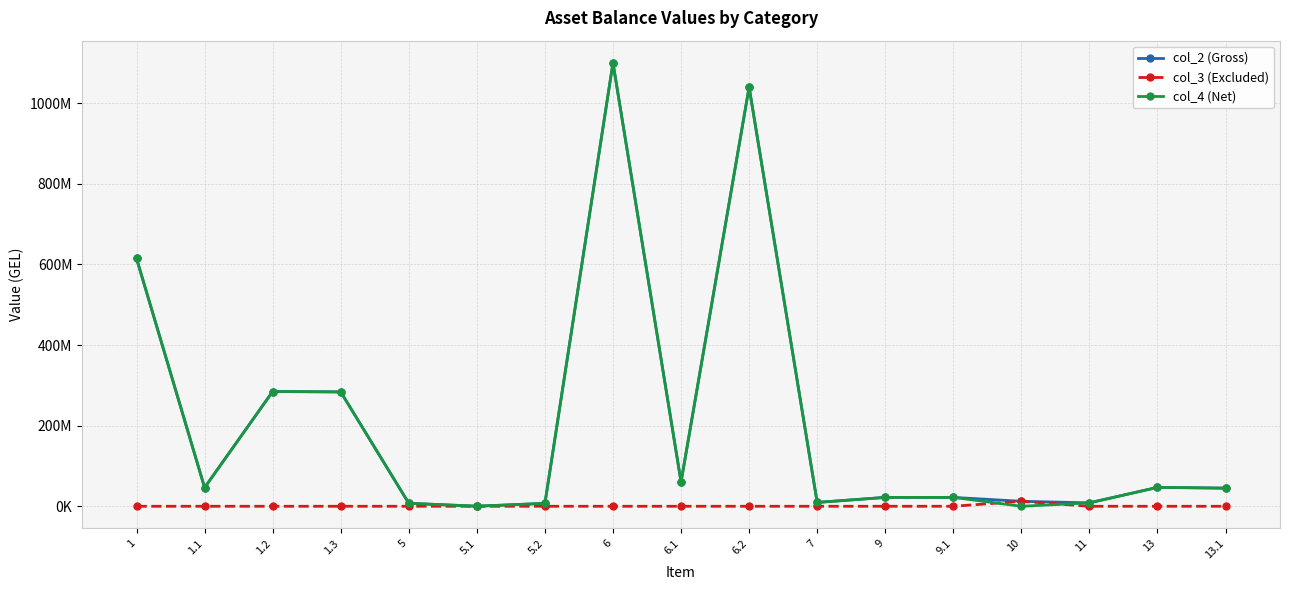

What is the approximate value of col_4 (Net) at 1.2?

284804637.2